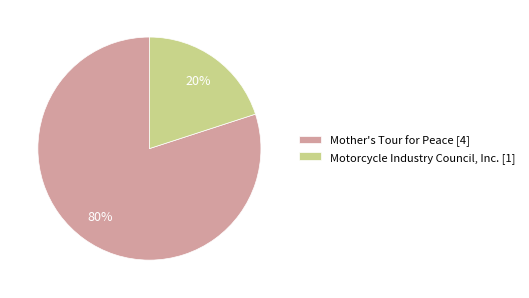

Count the number of slices in the pie.

2